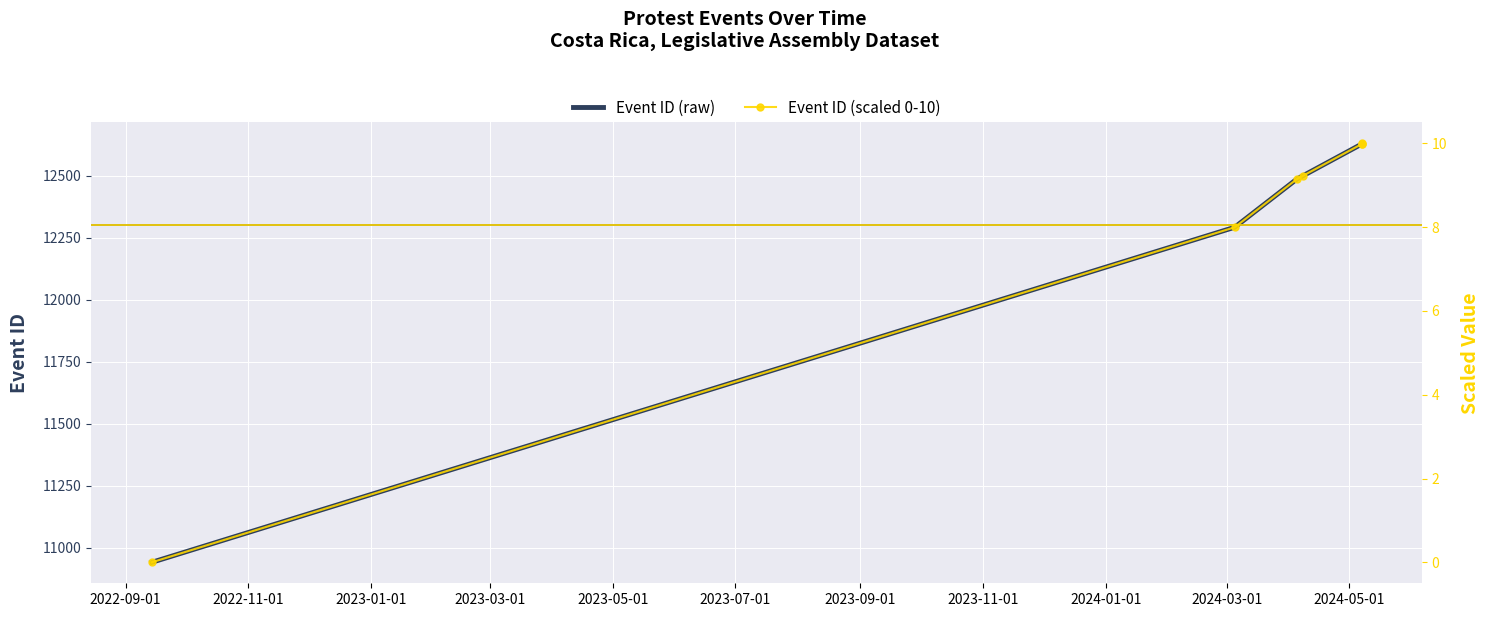

Between 2022-09-01 and 2023-03-01, which series saw the biggest shift?

Event ID (raw)